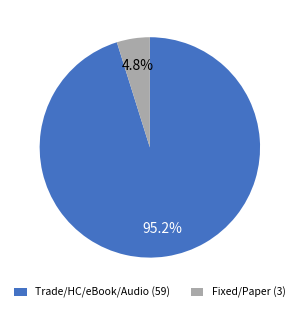

Between Trade/HC/eBook/Audio (59) and Fixed/Paper (3), which is larger?

Trade/HC/eBook/Audio (59)